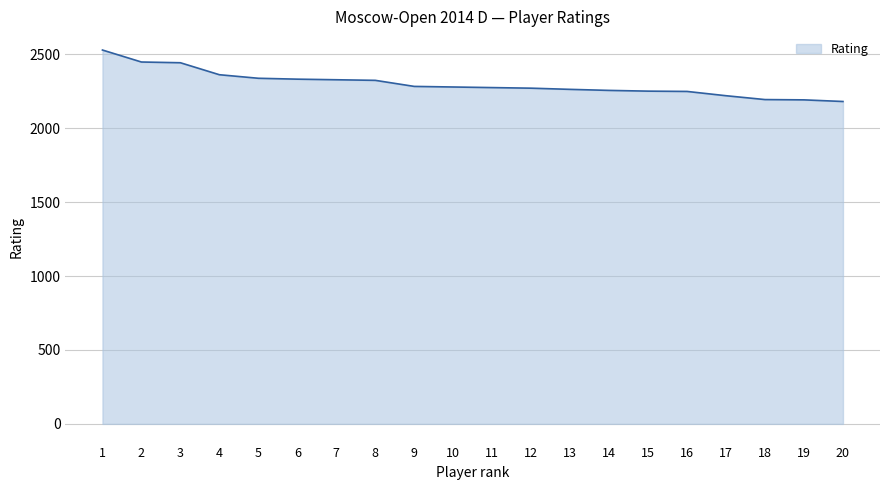

The value at 17 is 462. True or false?

False